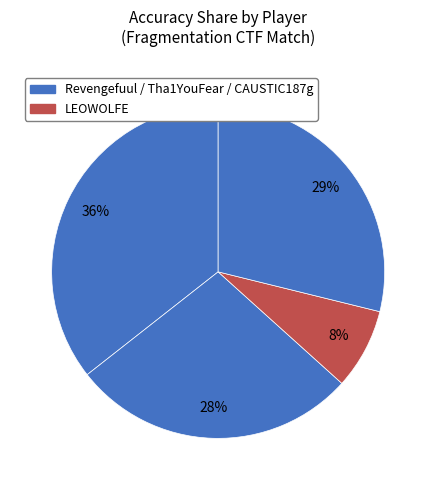

Count the number of slices in the pie.

4